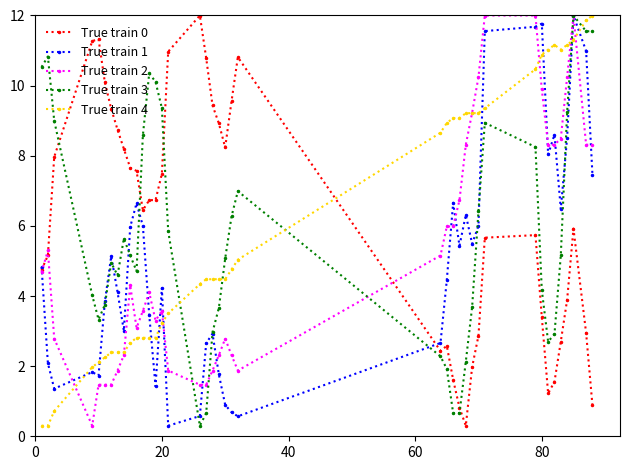

How many times do True train 4 and True train 3 cross each other?

5